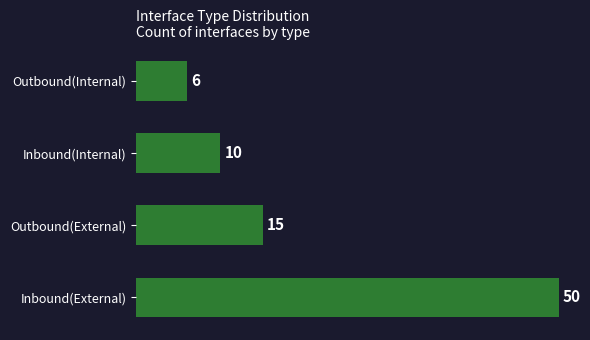

The chart shows a value of 25 at Inbound(External). True or false?

False